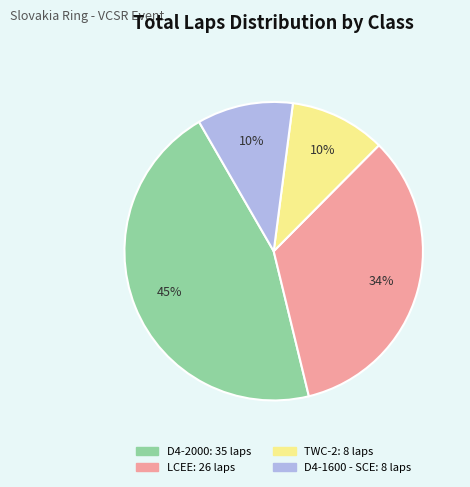

To the nearest percent, what is the difference between the largest and smallest slice percentages?

35%